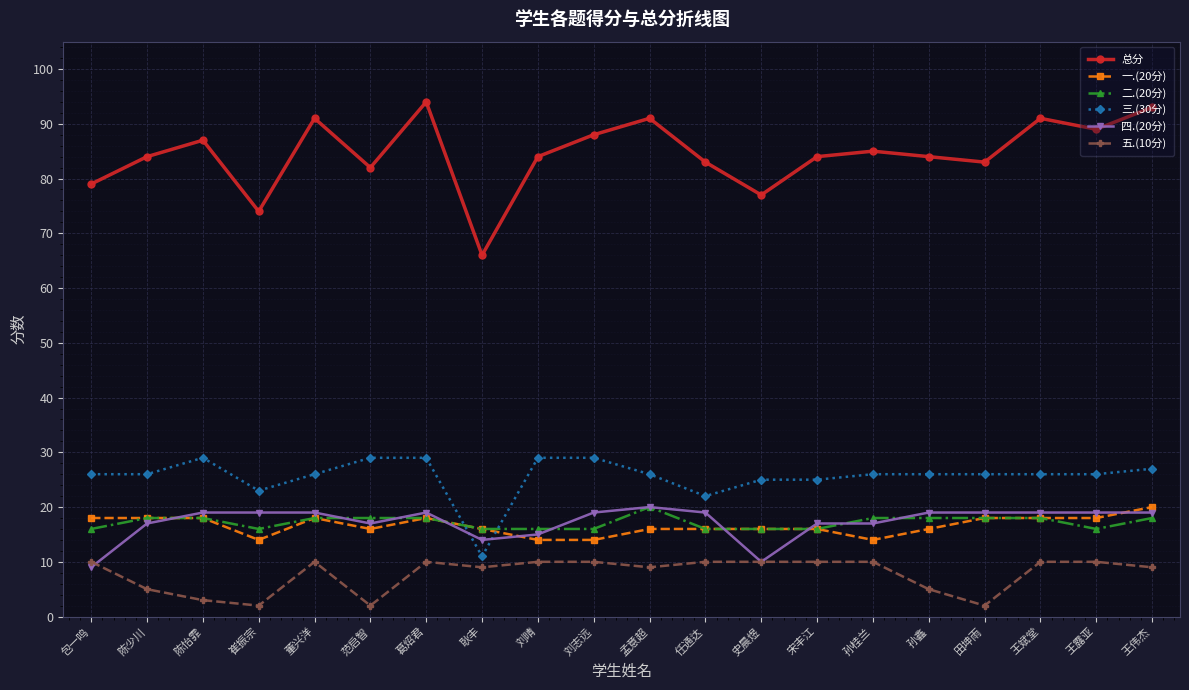

The value of 一.(20分) at 田坤雨 is 18. True or false?

True